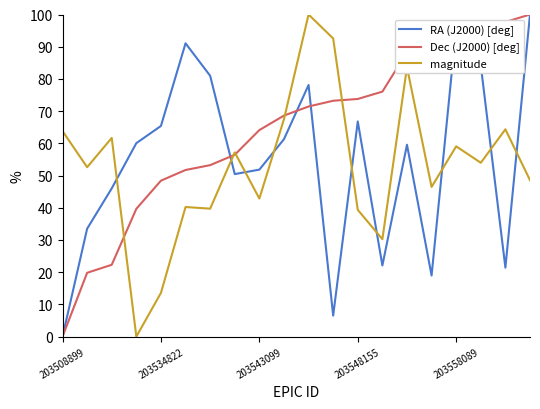

How many lines are shown in the chart?

3